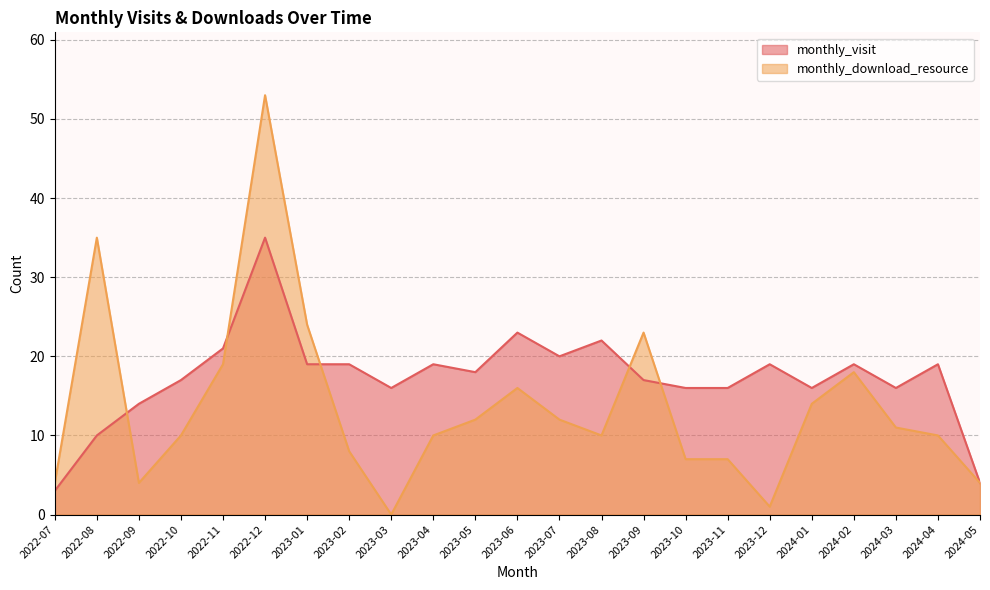

True or false: monthly_visit has a value of 19 at 2023-12.

True